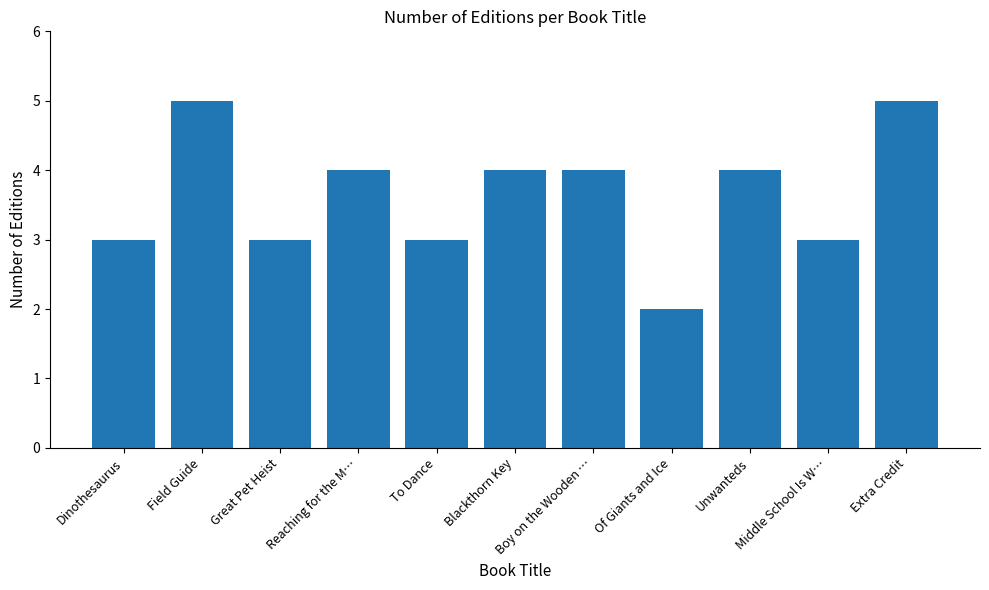

What is the average value?

4